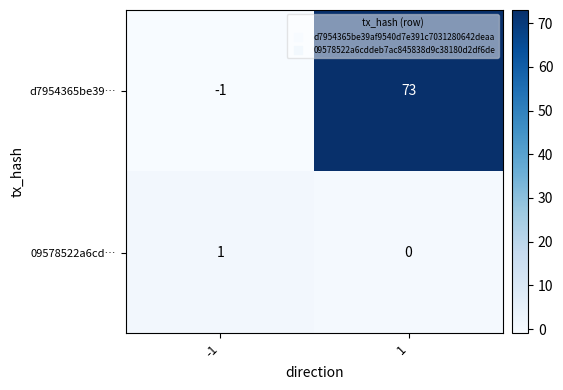

What is the greatest value displayed?

73